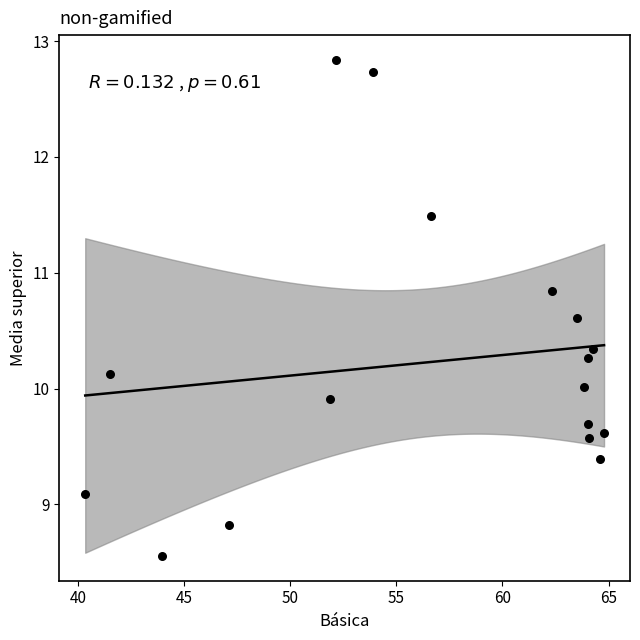

What is the range of Y values (max minus min)?

4.3